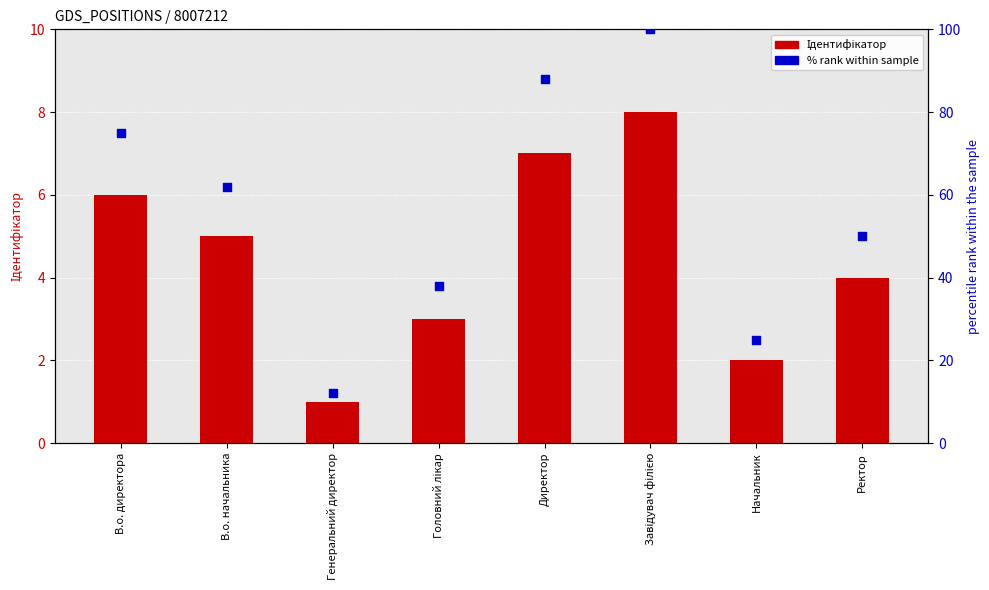

What are all the series names shown in the legend?

Ідентифікатор, % rank within sample